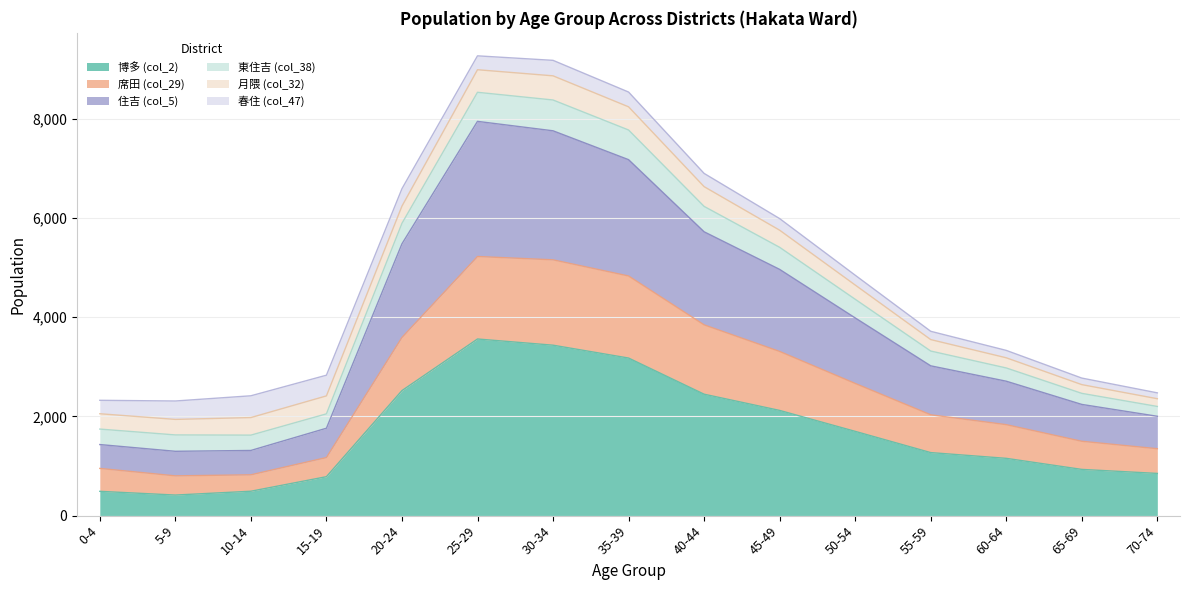

True or false: 席田 (col_29) has more than 1 points higher than both neighbors.

False